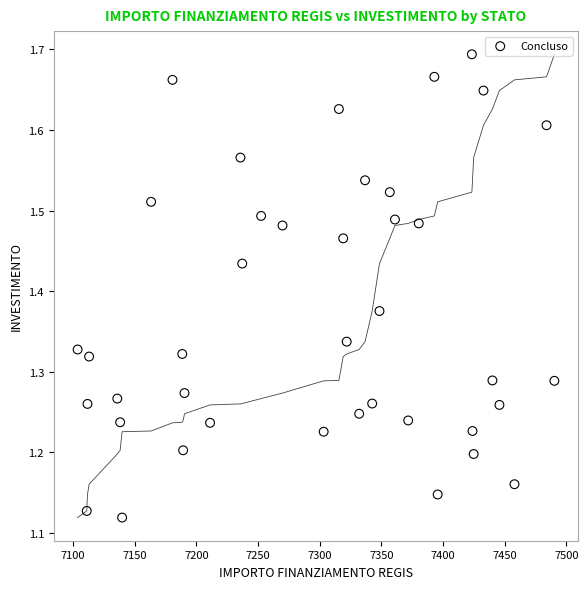

What is the range of X values (max minus min)?

386.6